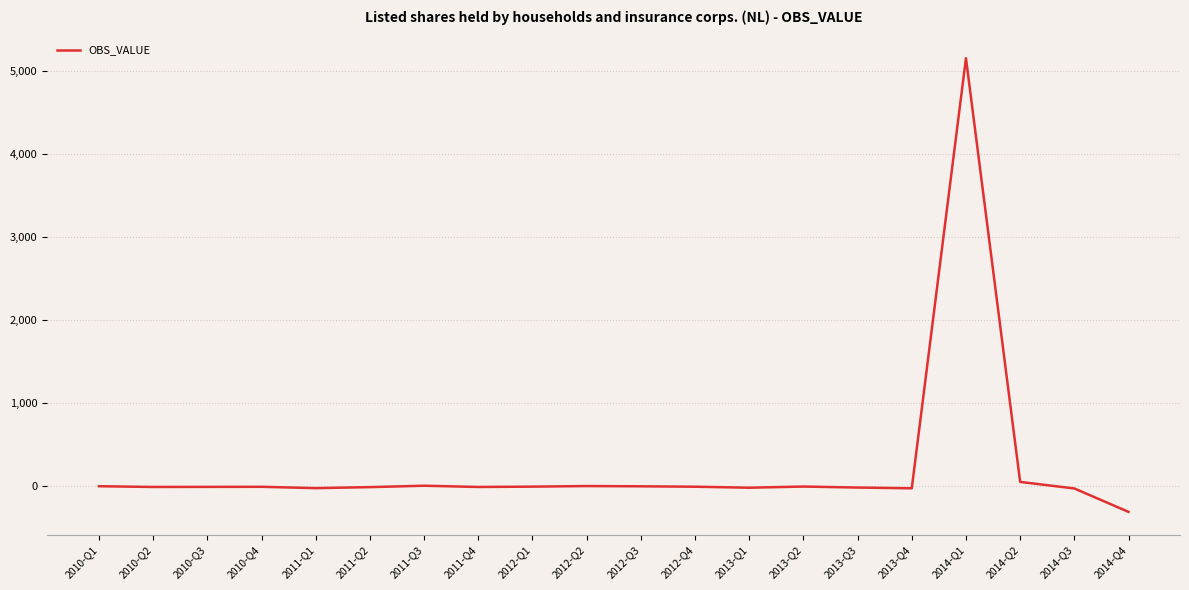

What is the difference between the maximum and minimum values?

5463